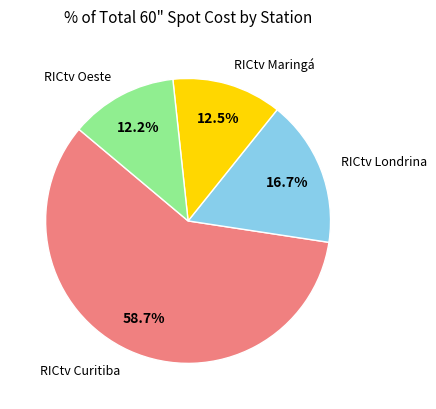

To the nearest percent, what percentage of the pie is RICtv Curitiba?

59%